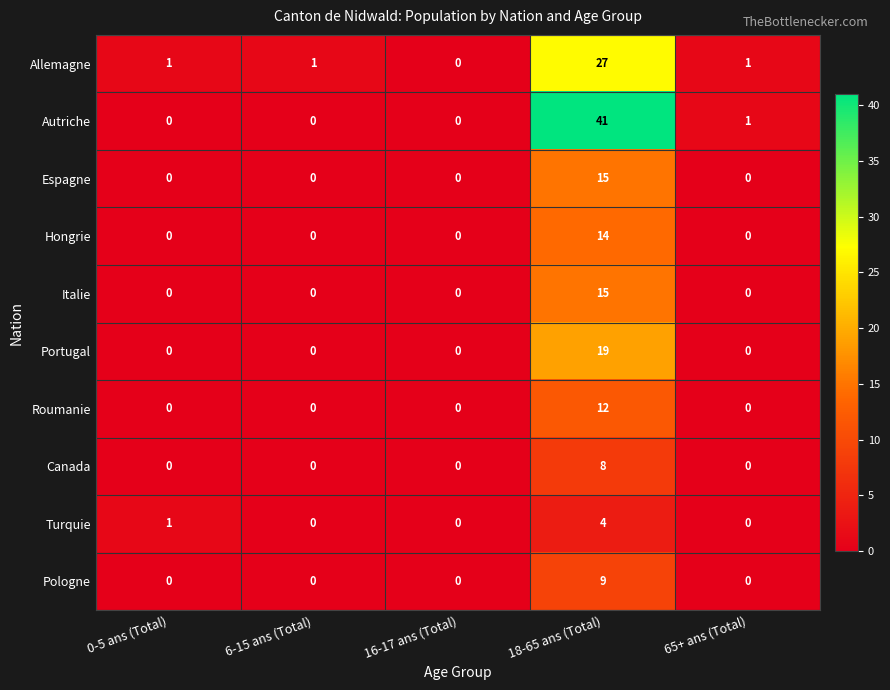

The Autriche series shows 0 at 6-15 ans (Total). True or false?

True